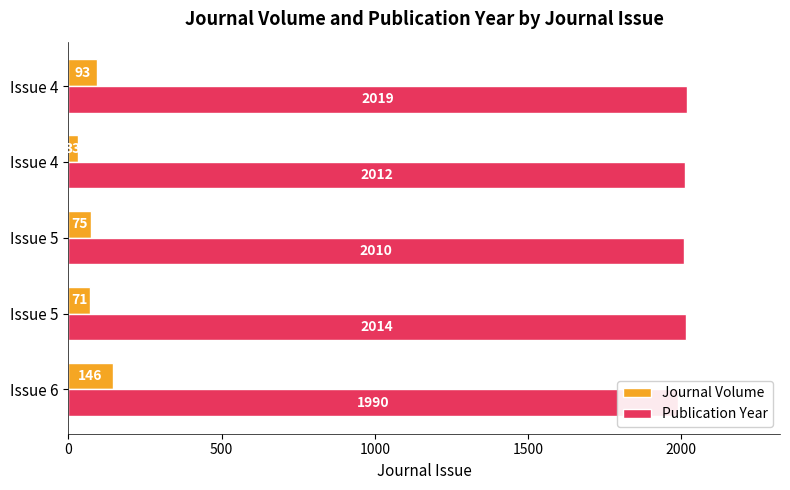

Rank the series at Issue 5 from lowest to highest value.

Journal Volume, Publication Year